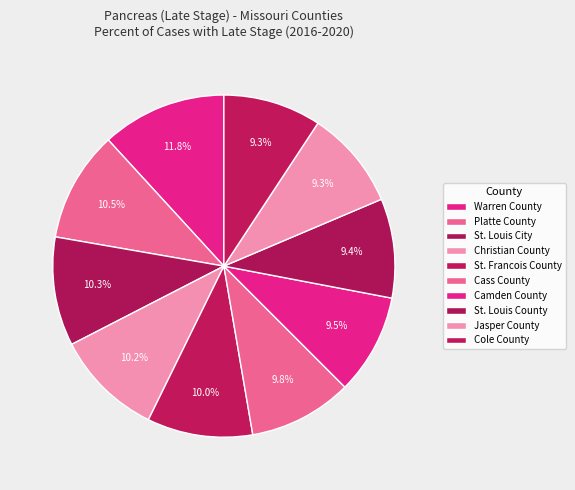

How many slices are in this pie chart?

10